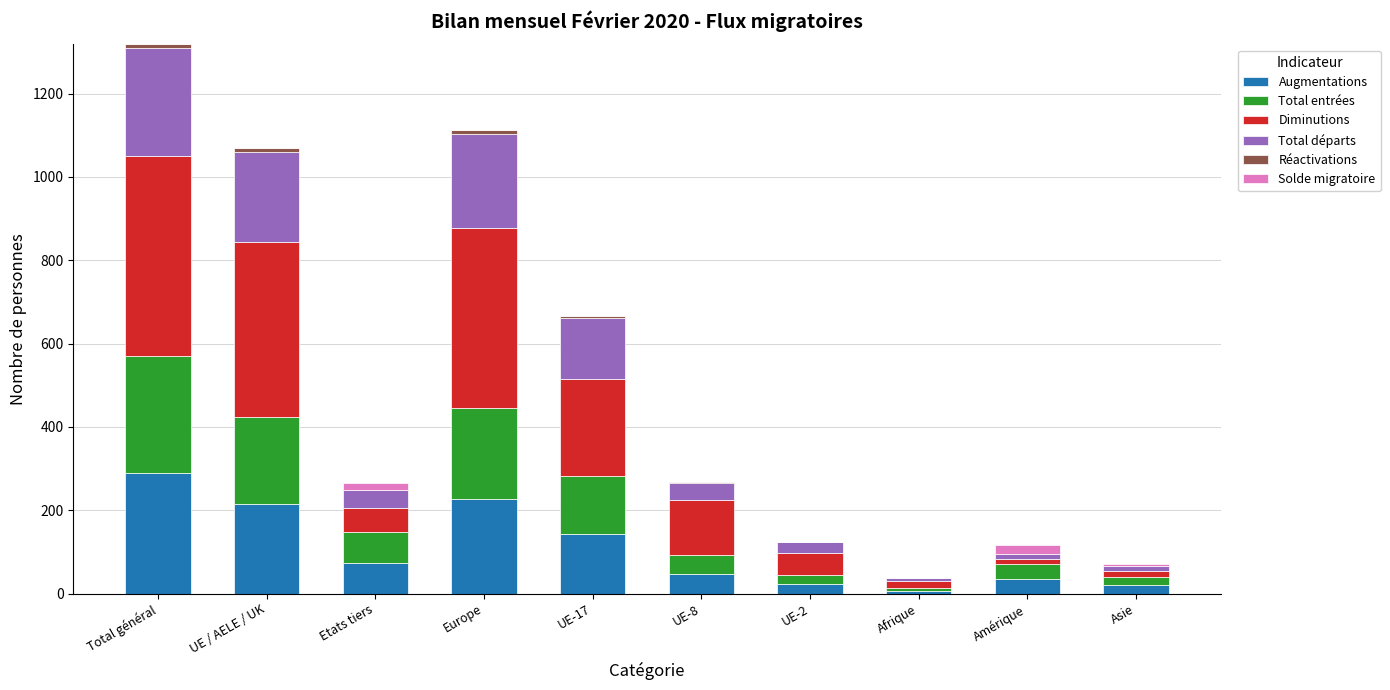

At which category is the sum across all series the highest?

Total général